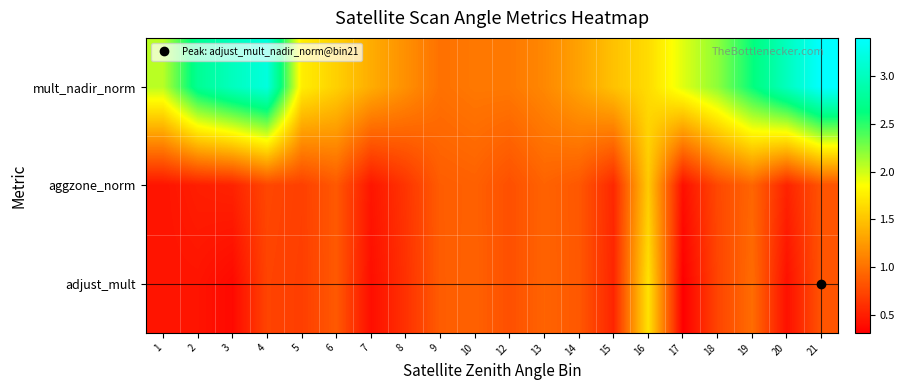

Reading left to right, what are all the values shown in this chart?

mult_nadir_norm: 1=2.1	2=2.7	3=3.0	4=3.2	5=1.8	6=1.6	7=1.4	8=1.2	9=1.0	10=1.0	12=1.0	13=1.1	14=1.3	15=1.5	16=1.6	17=2.0	18=2.2	19=2.6	20=3.0	21=3.4
aggzone_norm: 1=0.4	2=0.5	3=0.5	4=0.7	5=0.7	6=0.9	7=0.4	8=0.6	9=0.9	10=0.9	12=0.8	13=0.9	14=0.8	15=0.6	16=1.5	17=0.4	18=0.8	19=0.9	20=0.5	21=0.8
adjust_mult: 1=0.4	2=0.4	3=0.4	4=0.7	5=0.7	6=0.9	7=0.4	8=0.6	9=0.9	10=0.9	12=0.8	13=0.9	14=0.8	15=0.5	16=1.7	17=0.3	18=0.7	19=1.0	20=0.4	21=0.8